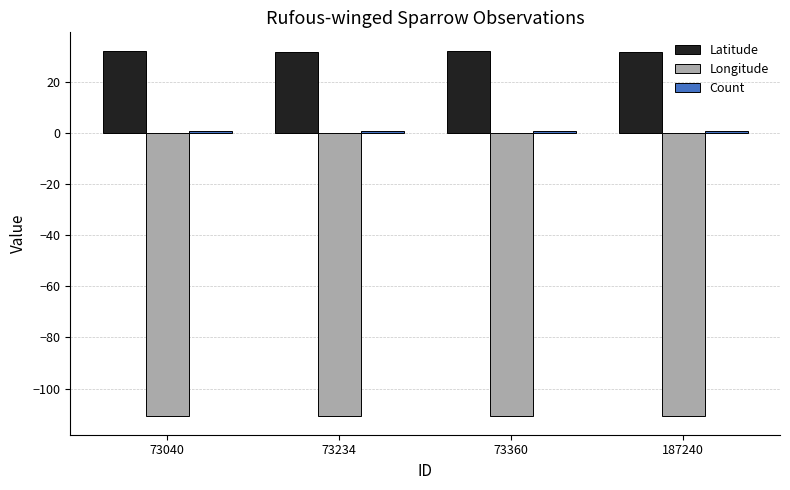

Does the chart contain stacked bars?

No